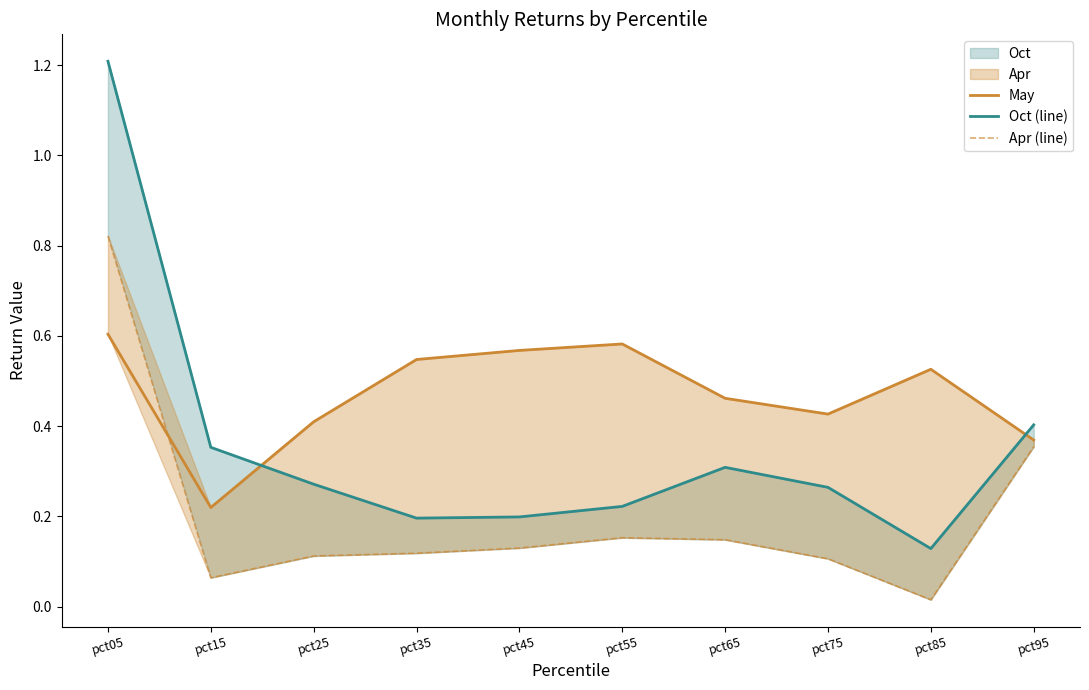

Reading right to left, extract all data points from this chart.

May: 0.4	0.5	0.4	0.5	0.6	0.6	0.5	0.4	0.2	0.6
Oct (line): 0.4	0.1	0.3	0.3	0.2	0.2	0.2	0.3	0.4	1.2
Apr (line): 0.4	0.0	0.1	0.1	0.2	0.1	0.1	0.1	0.1	0.8